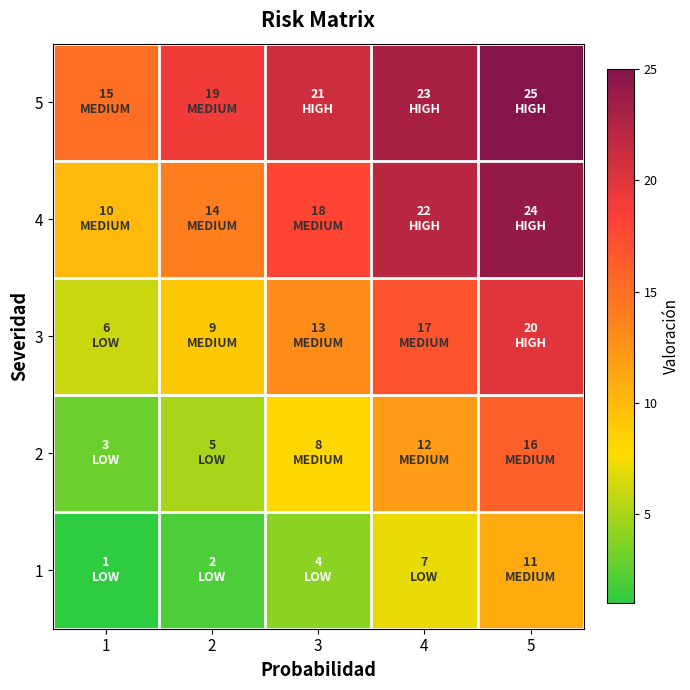

At which category is the sum across all series the highest?

5